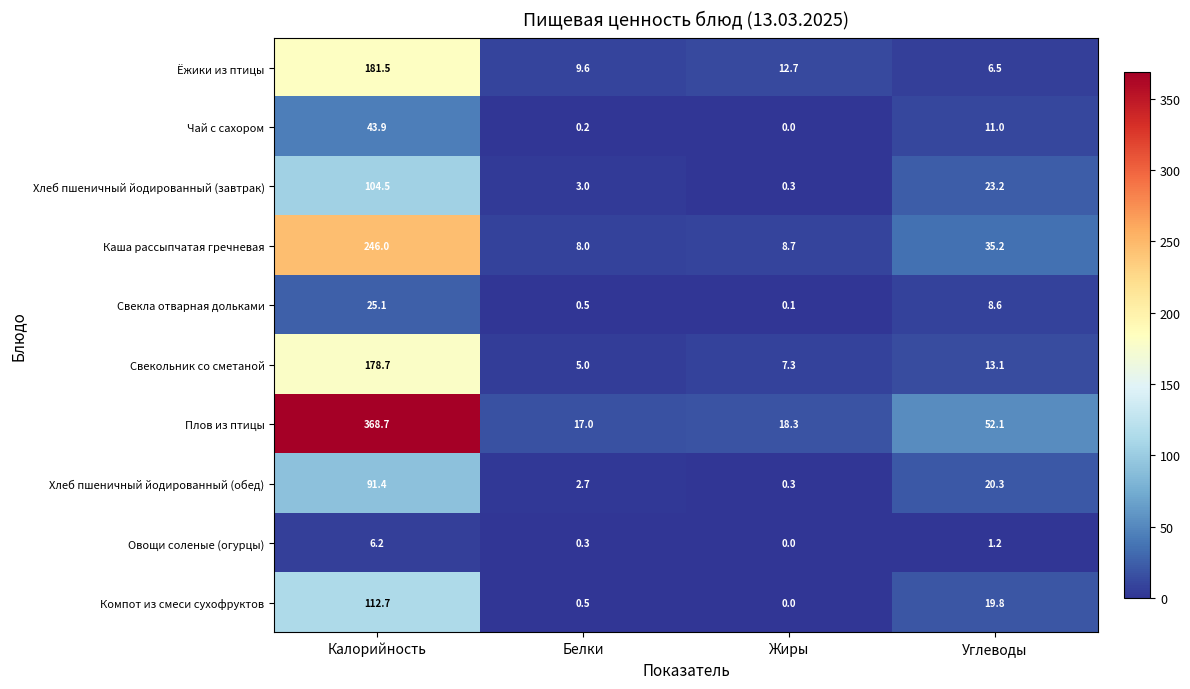

At how many categories does at least one series exceed 231?

1